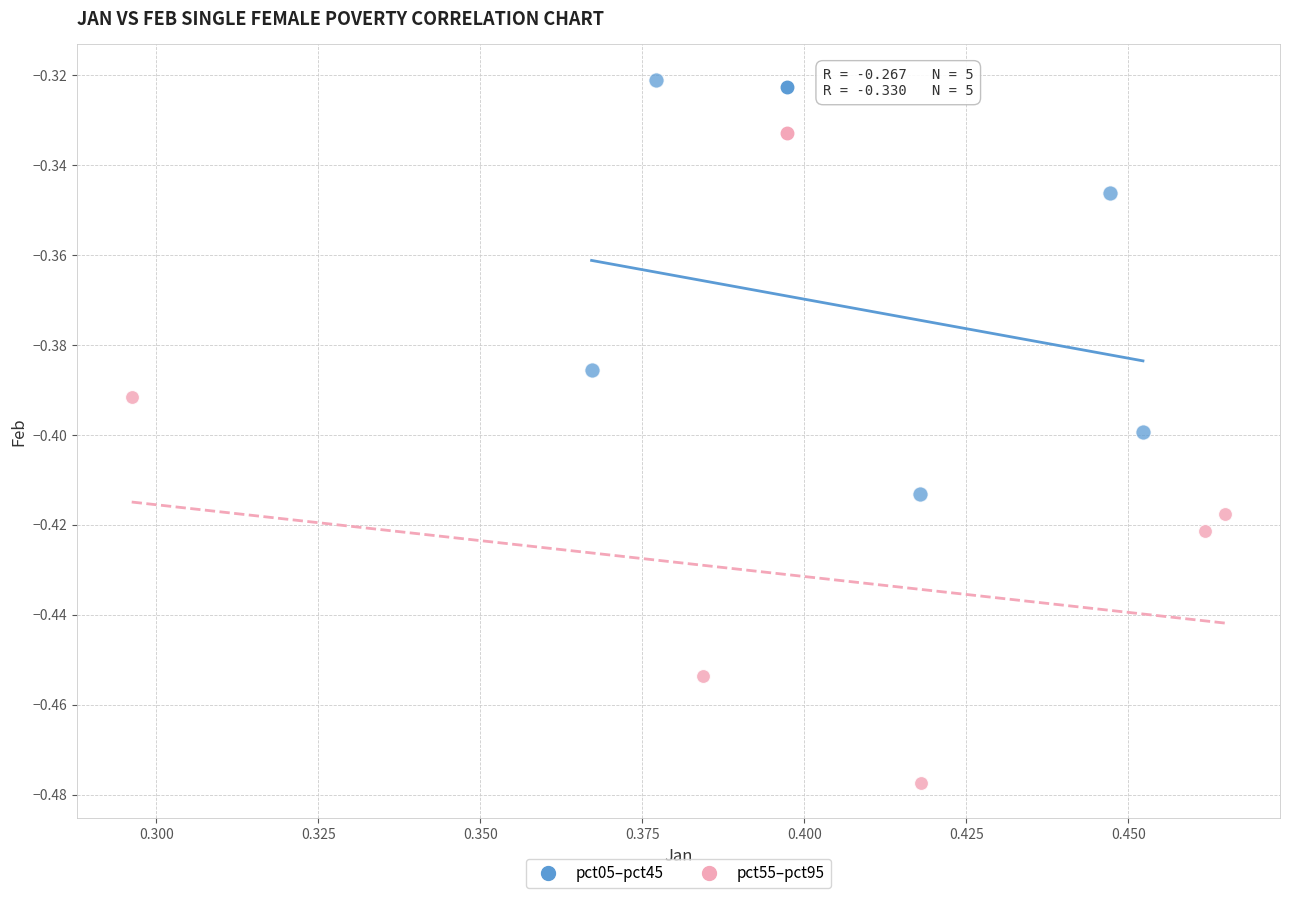

Which series has the largest Y range (max minus min)?

pct05–pct45